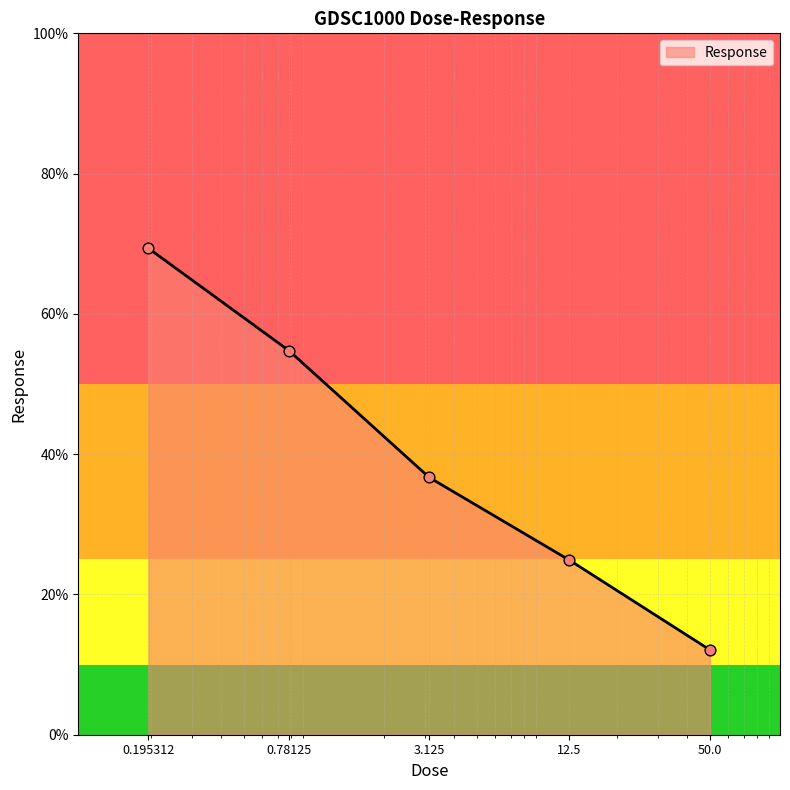

What is the smallest value displayed?

12.1